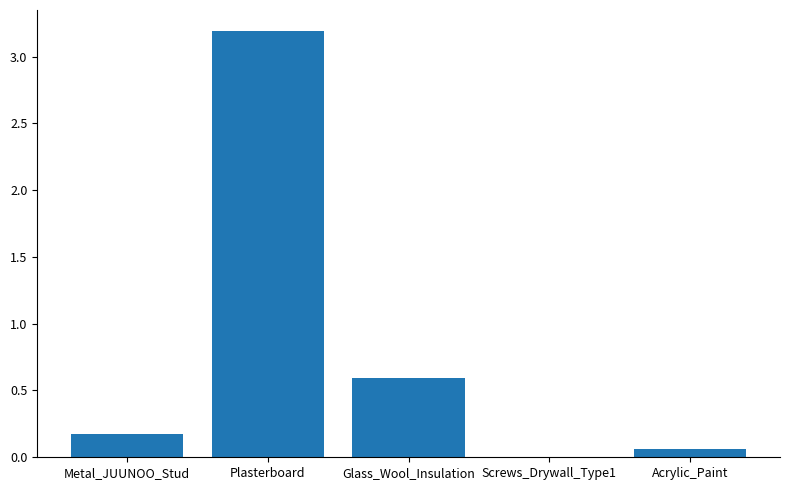

What is the greatest value displayed?

3.2